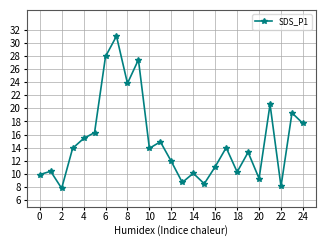

True or false: the data has more than 0 interior local peaks.

True